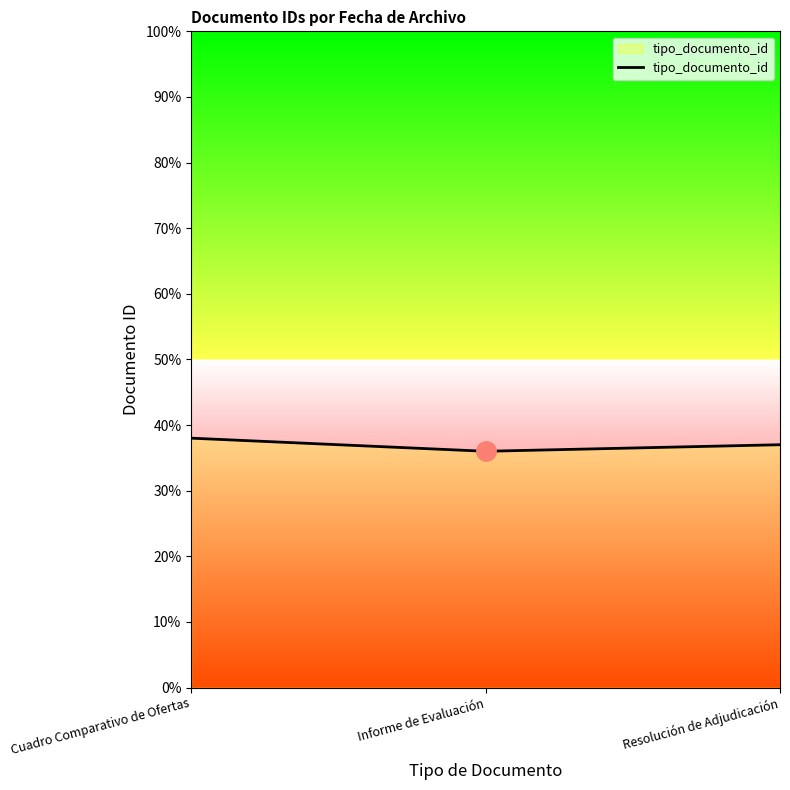

The chart shows a value of 14 at Resolución de Adjudicación. True or false?

False